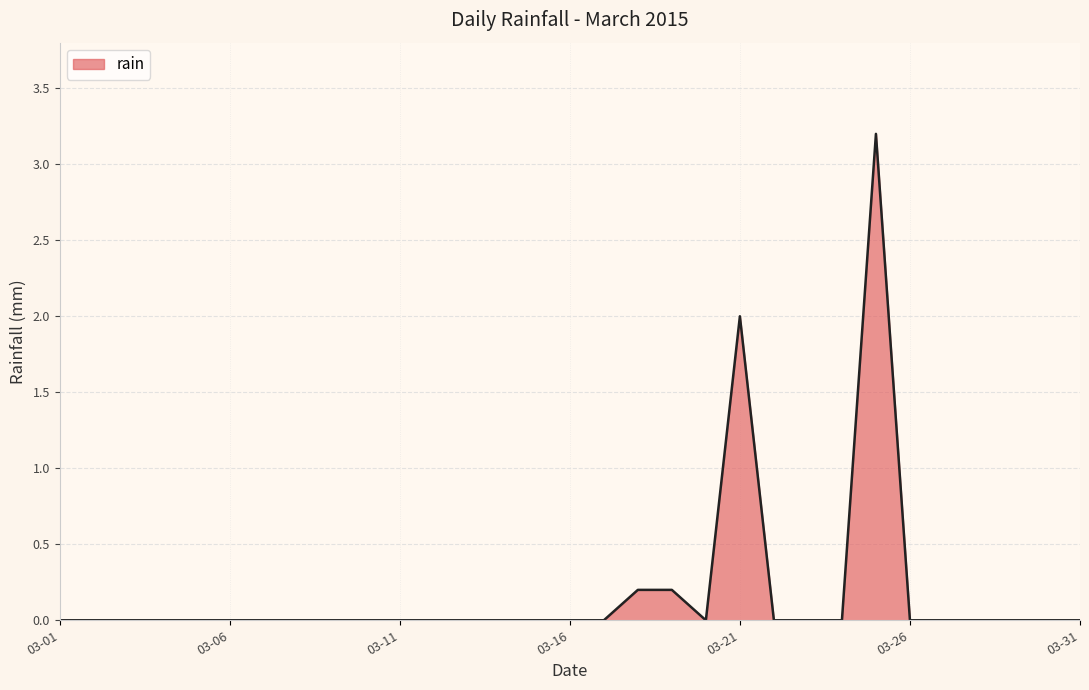

What is the maximum value shown in the chart?

3.2